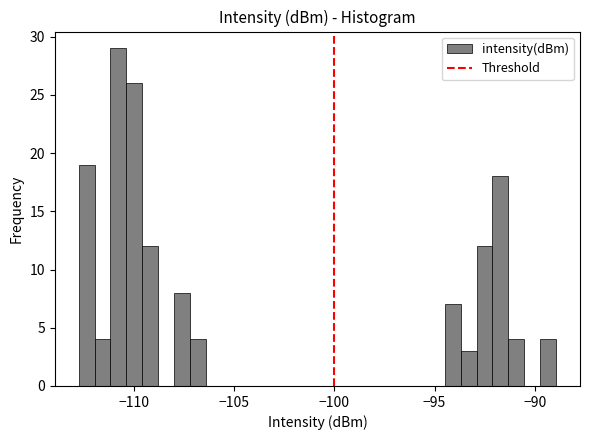

Around what value on the x-axis is the tallest bar? Give the approximate position of its centre, as read against the axis.

-111.0